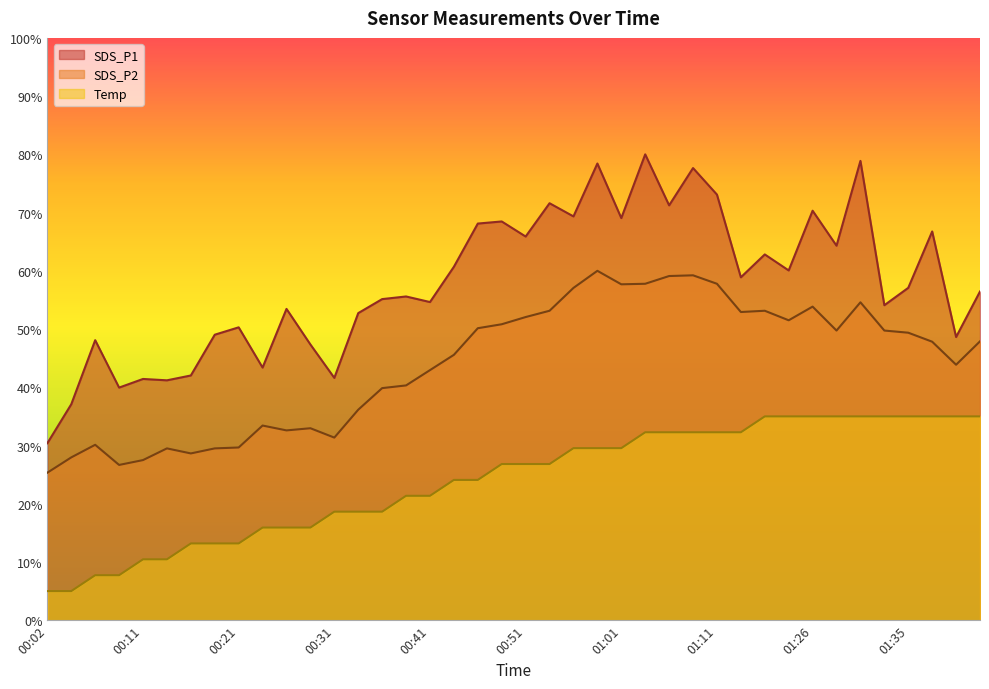

Is it true that Temp equals 35.0 at 01:31?

True